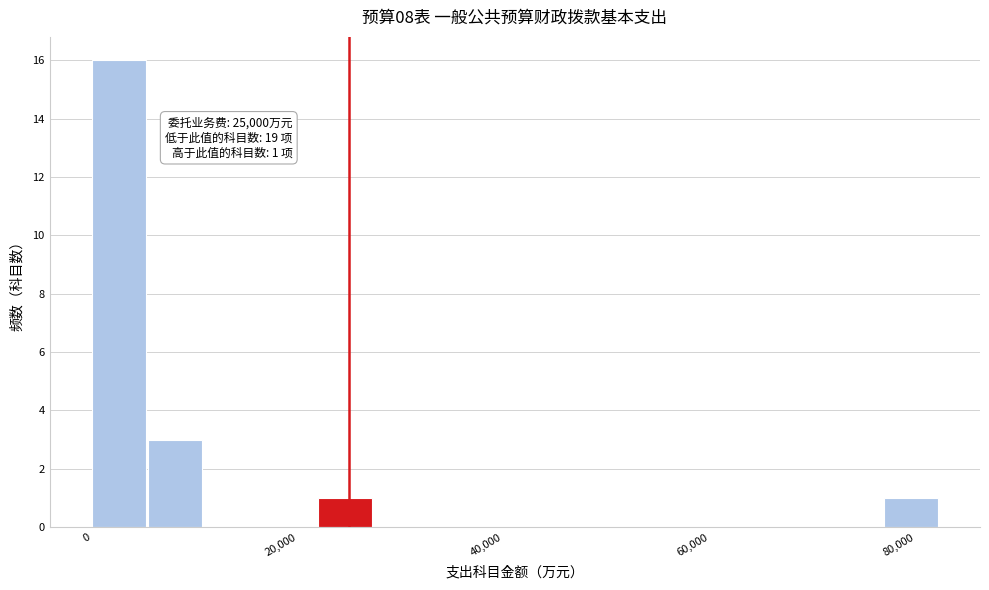

Read against the x-axis, roughly where is the centre of the tallest bar?

2000